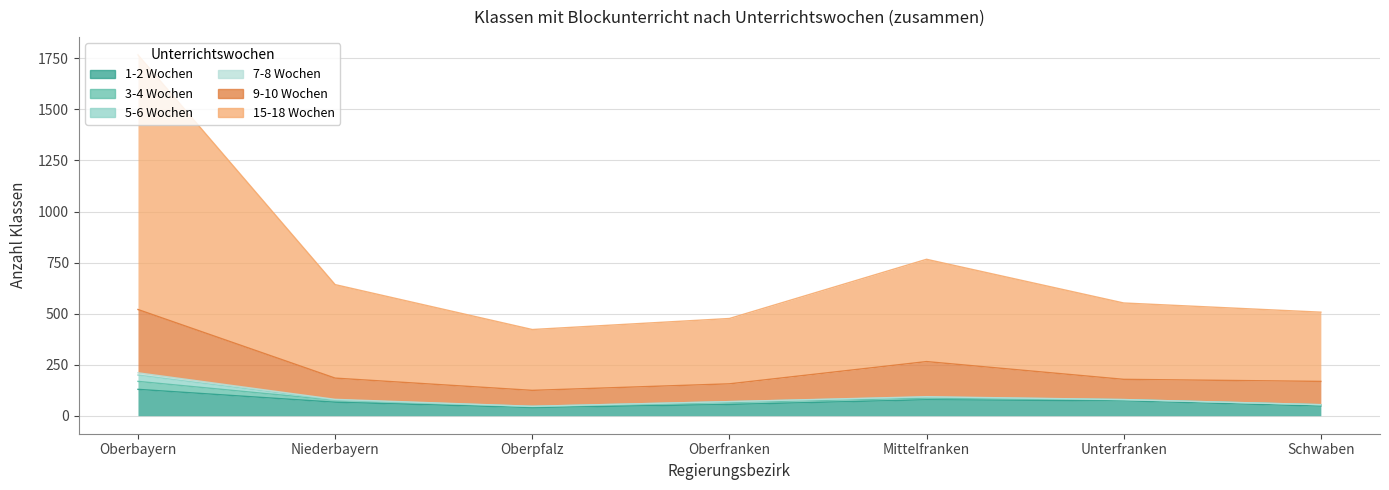

Where is the first local minimum for 9-10 Wochen?

Oberpfalz